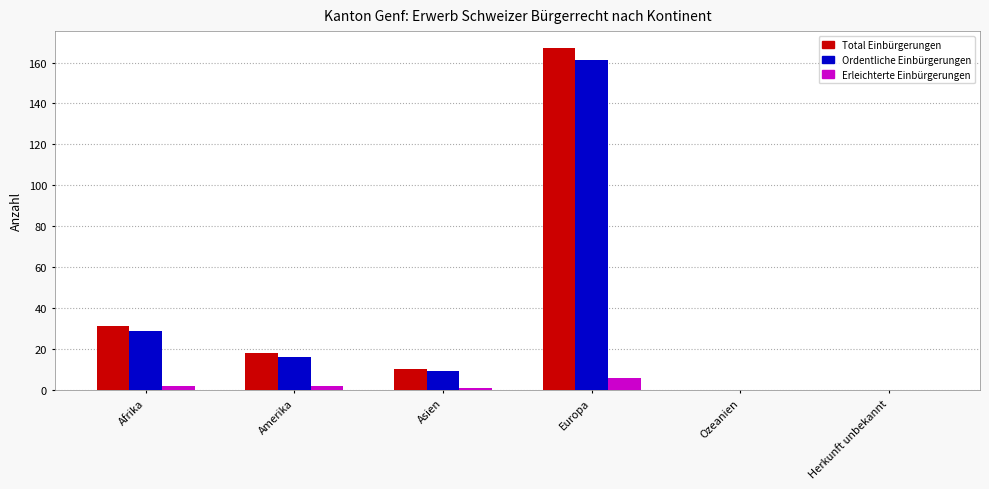

Reading left to right, what are all the values shown in this chart?

Total Einbürgerungen: Afrika=31	Amerika=18	Asien=10	Europa=167	Ozeanien=0	Herkunft unbekannt=0
Ordentliche Einbürgerungen: Afrika=29	Amerika=16	Asien=9	Europa=161	Ozeanien=0	Herkunft unbekannt=0
Erleichterte Einbürgerungen: Afrika=2	Amerika=2	Asien=1	Europa=6	Ozeanien=0	Herkunft unbekannt=0